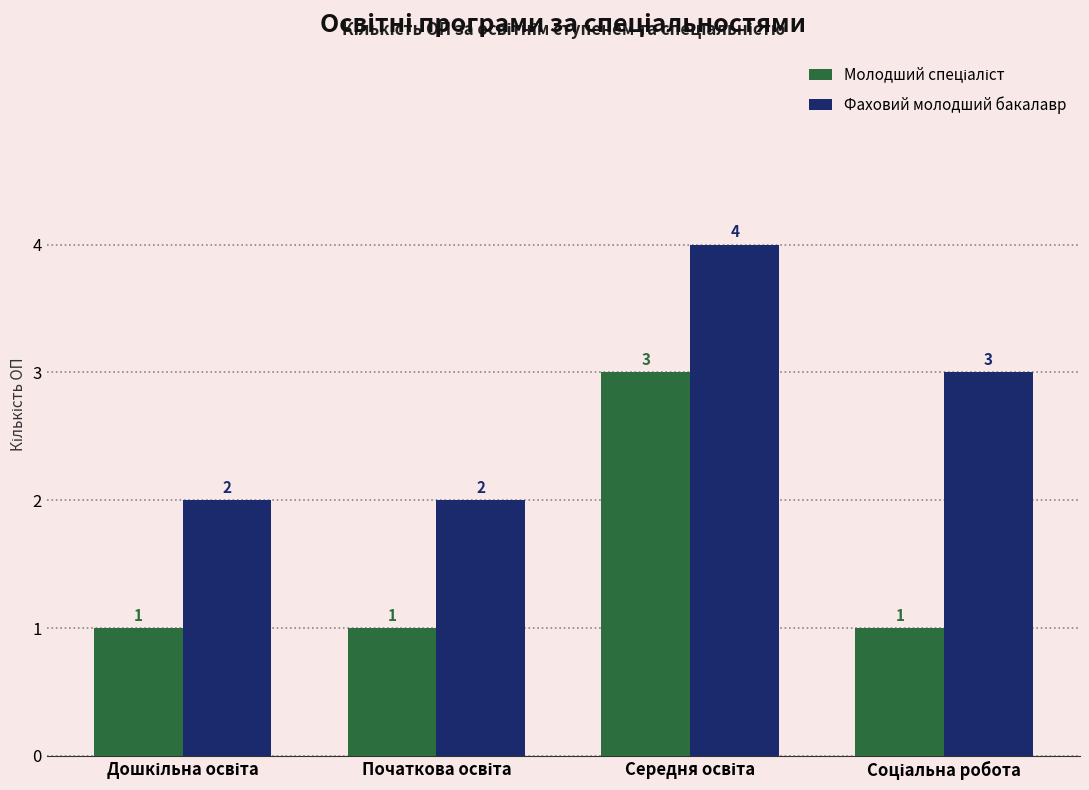

Which series has the largest total across all categories?

Фаховий молодший бакалавр